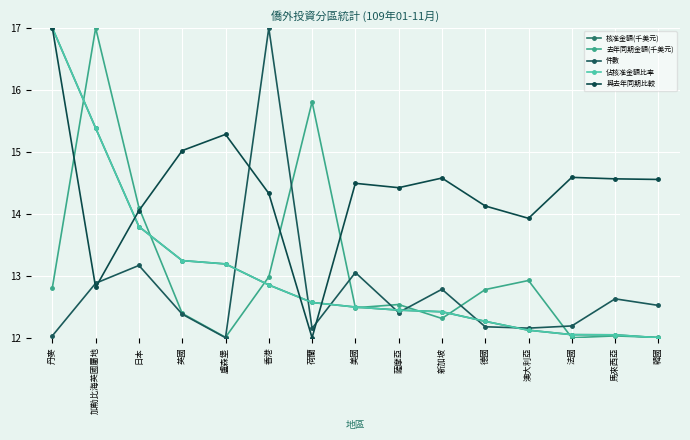

How many intersections are there between 佔核准金額比率 and 件數?

7